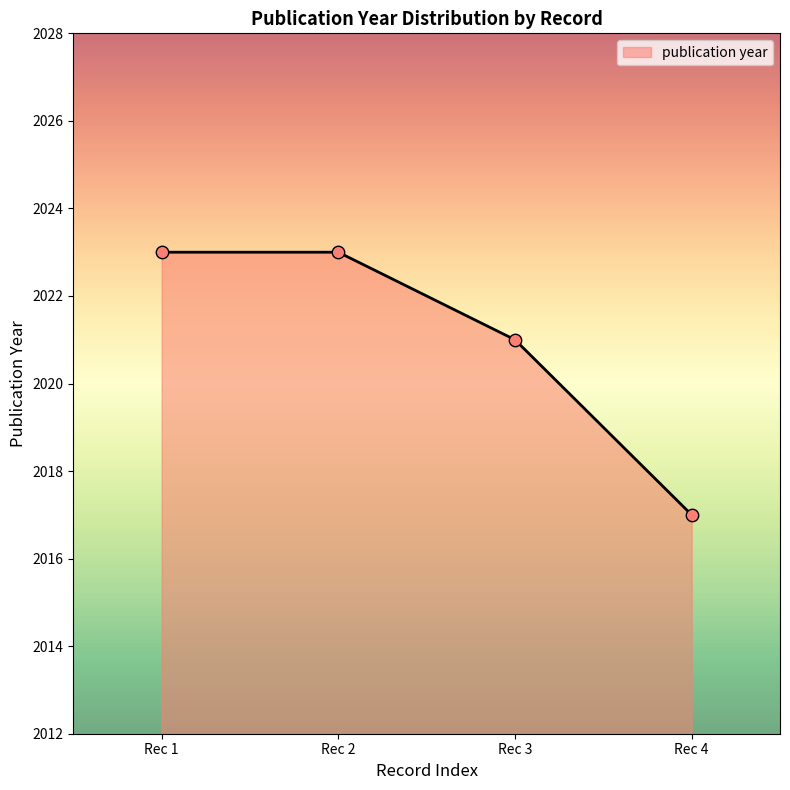

Approximately how many times larger is the value at Rec 4 compared to Rec 3?

1.0